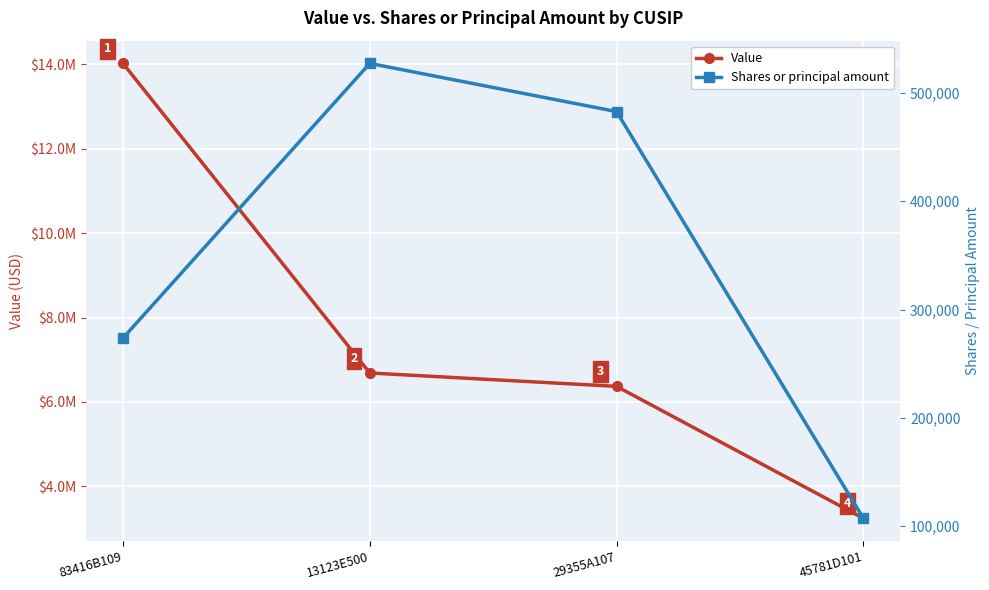

What is the sum of the Value values at 83416B109 and 45781D101?

17266000